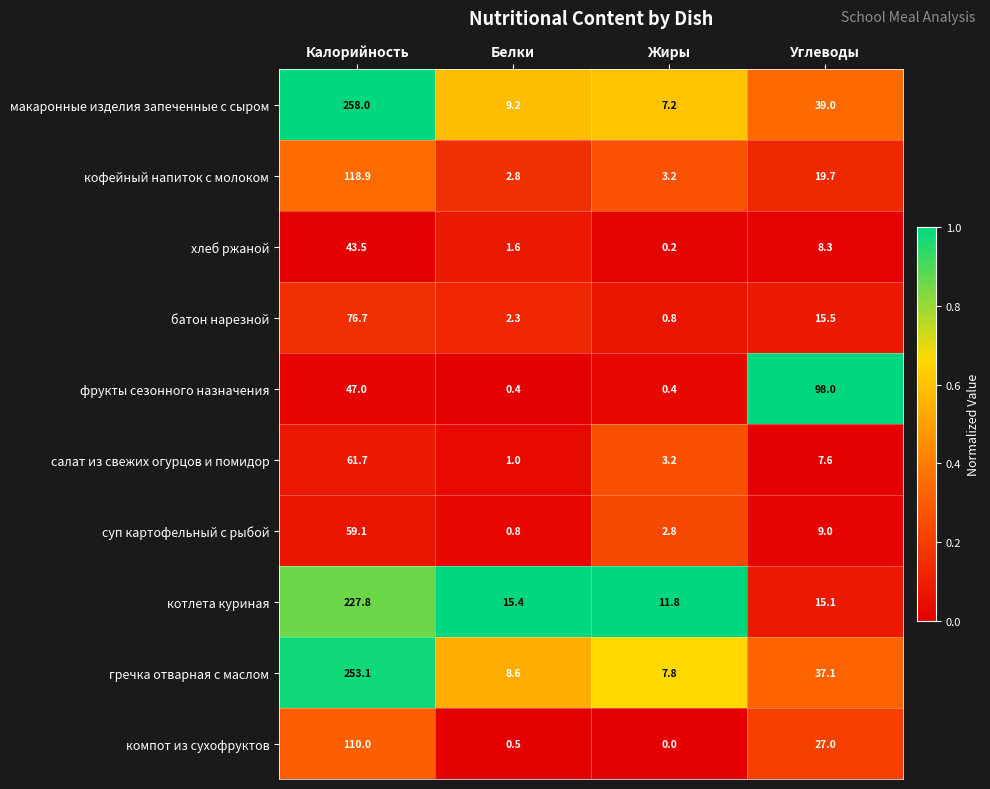

List the series in order of their peak value, highest first.

макаронные изделия запеченные с сыром, гречка отварная с маслом, котлета куриная, кофейный напиток с молоком, компот из сухофруктов, фрукты сезонного назначения, батон нарезной, салат из свежих огурцов и помидор, суп картофельный с рыбой, хлеб ржаной